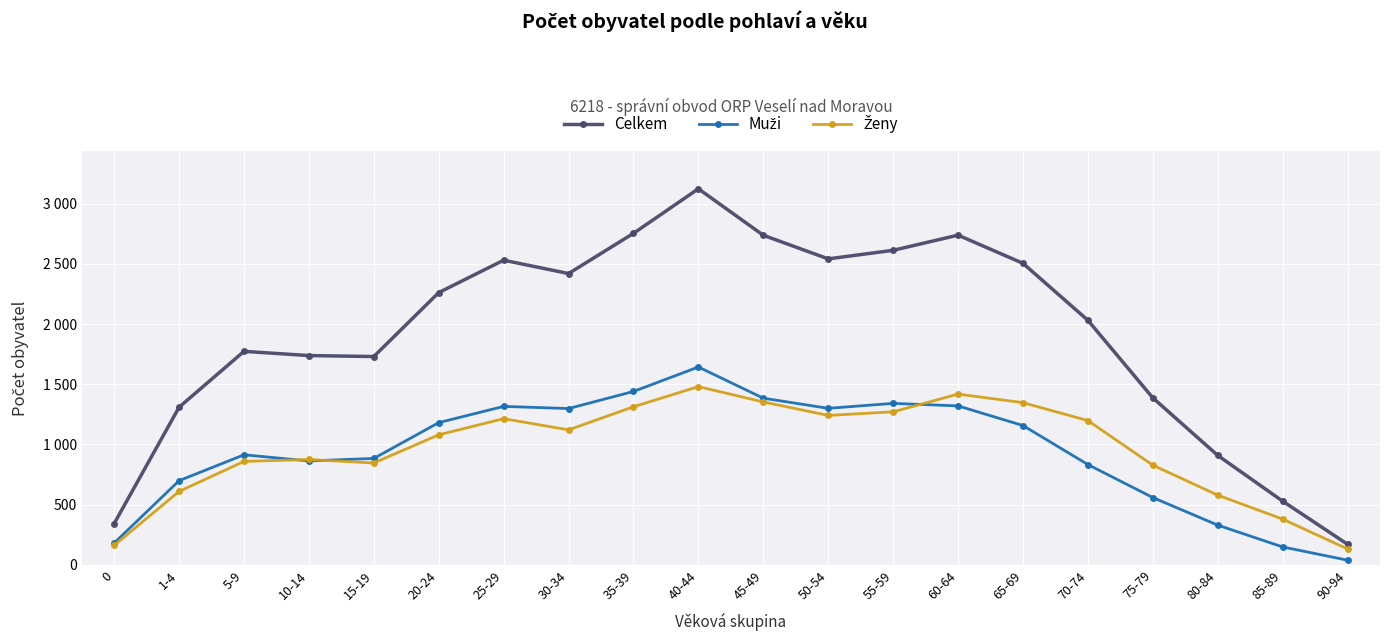

Does the chart have visible grid lines?

Yes